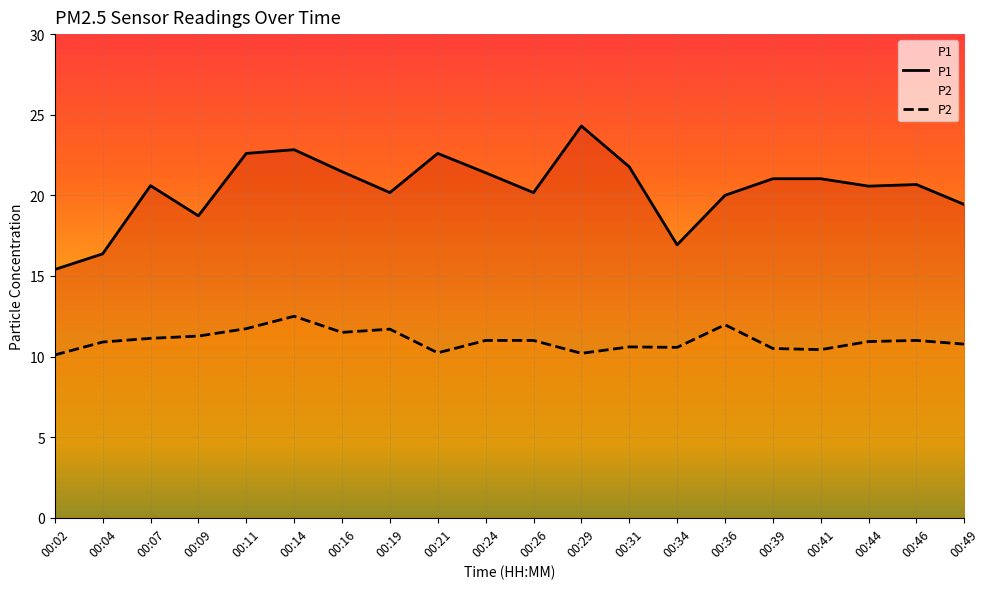

What is the sum of all P1 values?

408.1